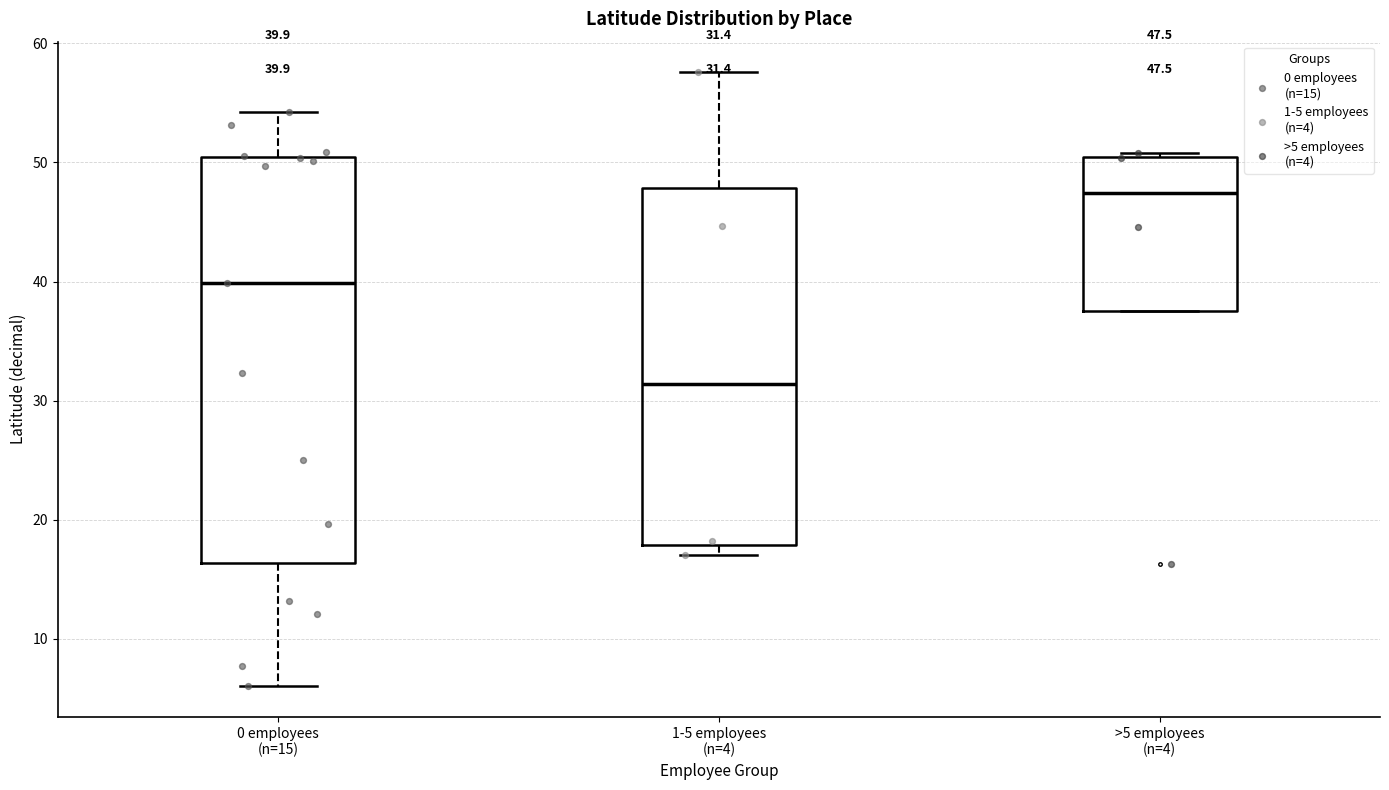

Which box is the tallest, from its lower edge to its upper edge?

0 employees (n=15)